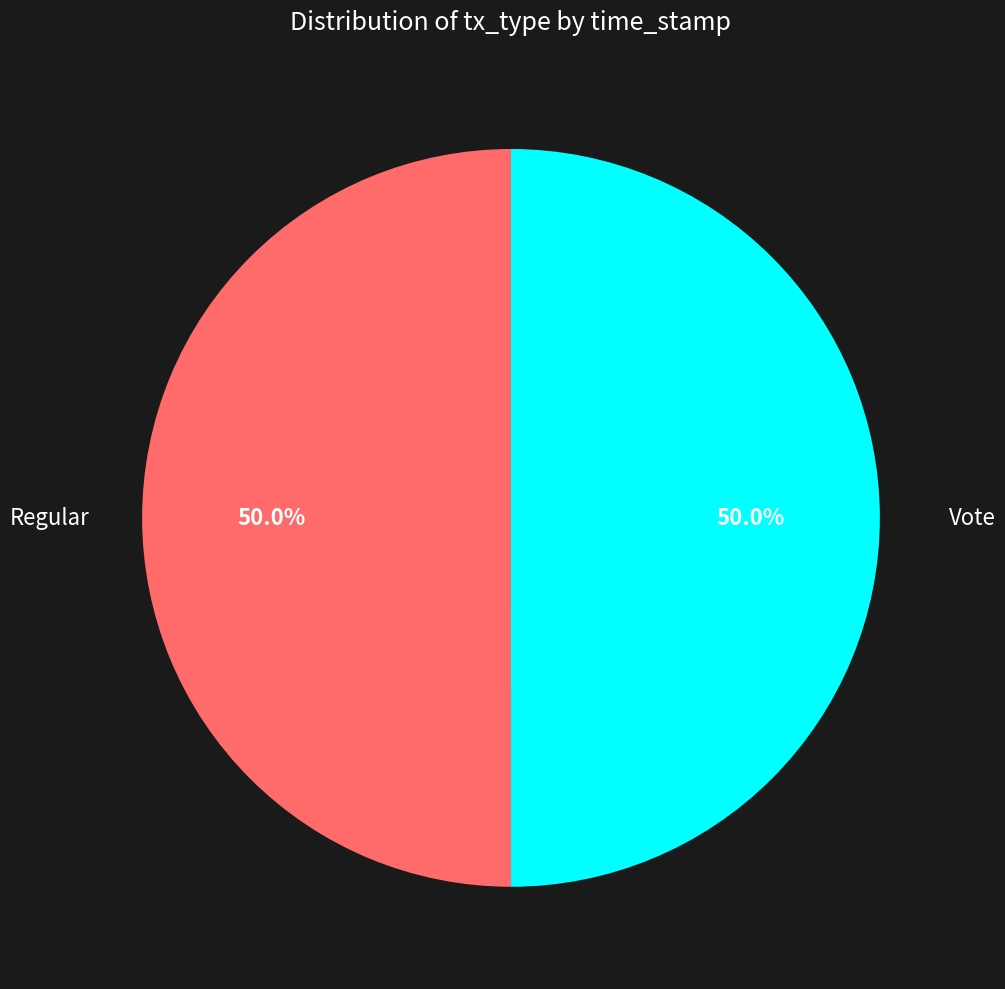

What is the ratio of the value at Regular to the value at Vote?

1.0